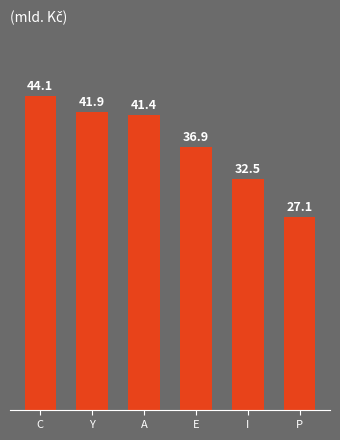

What is the sum of all values?

223.9